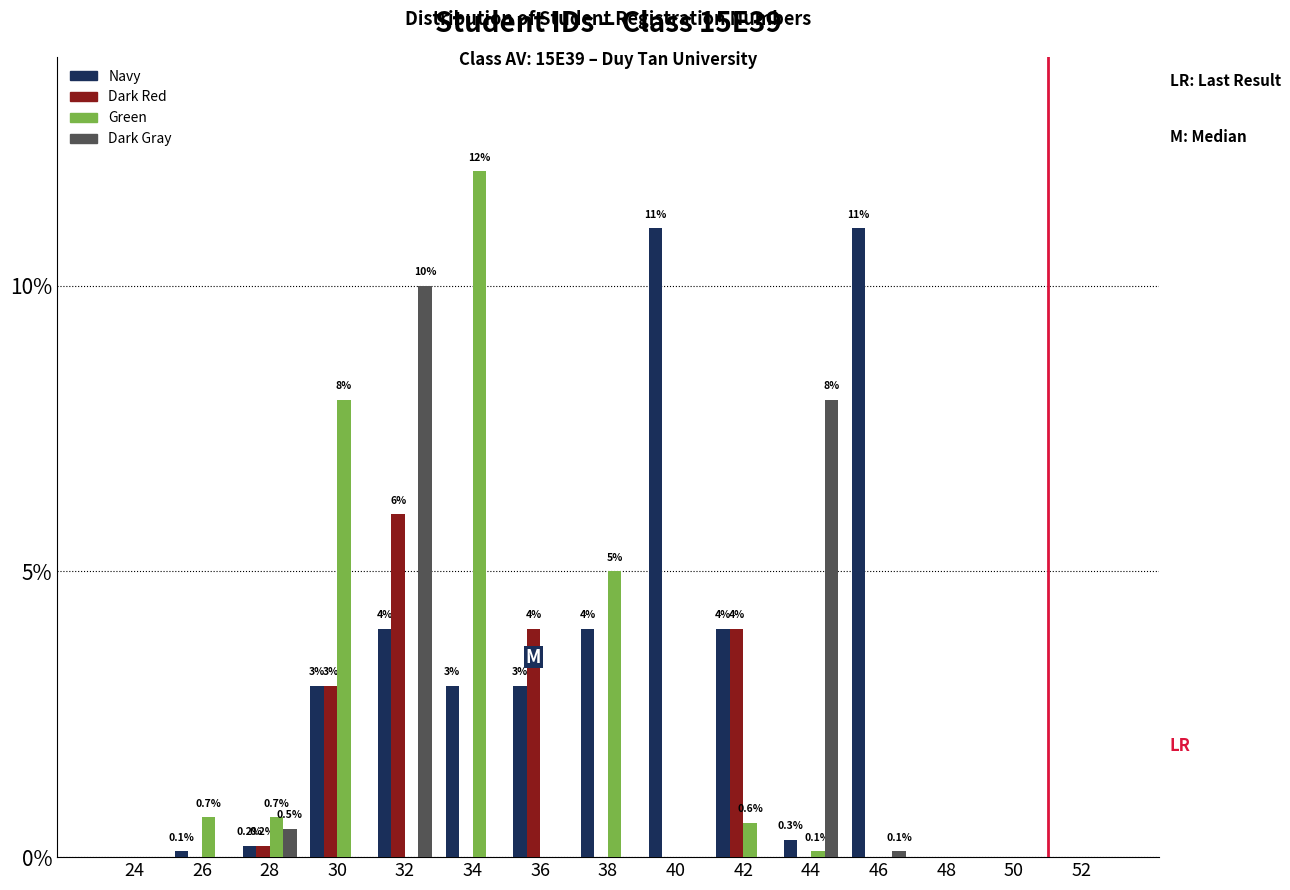

The value of Dark Gray at 50 is 4.6. True or false?

False